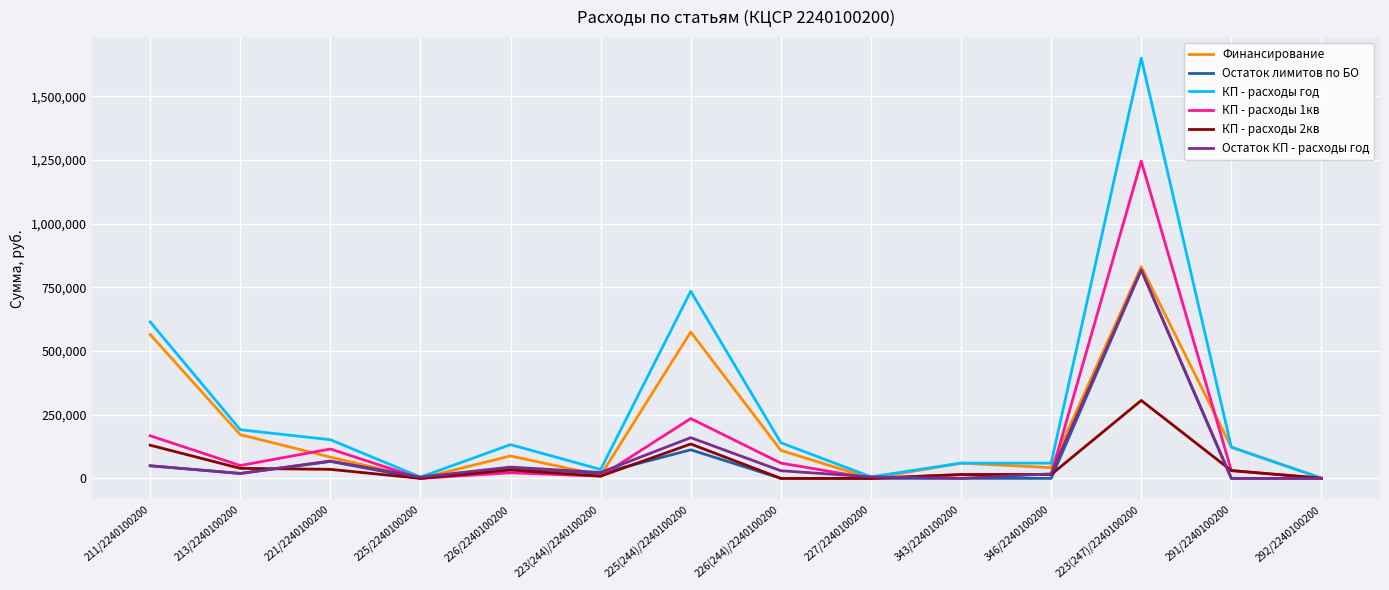

At which label is Остаток КП - расходы год closest to 409540?

225(244)/2240100200